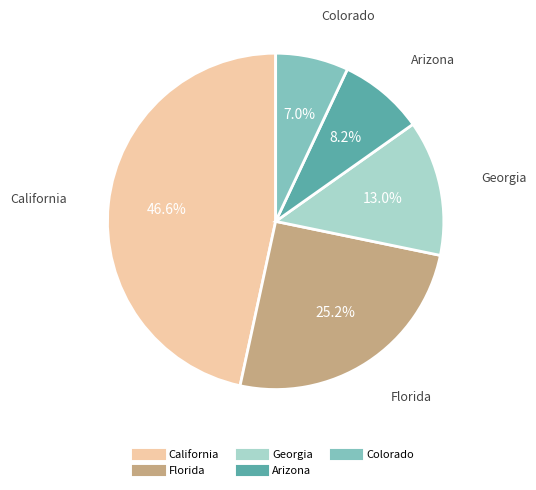

How many segments does this pie chart have?

5